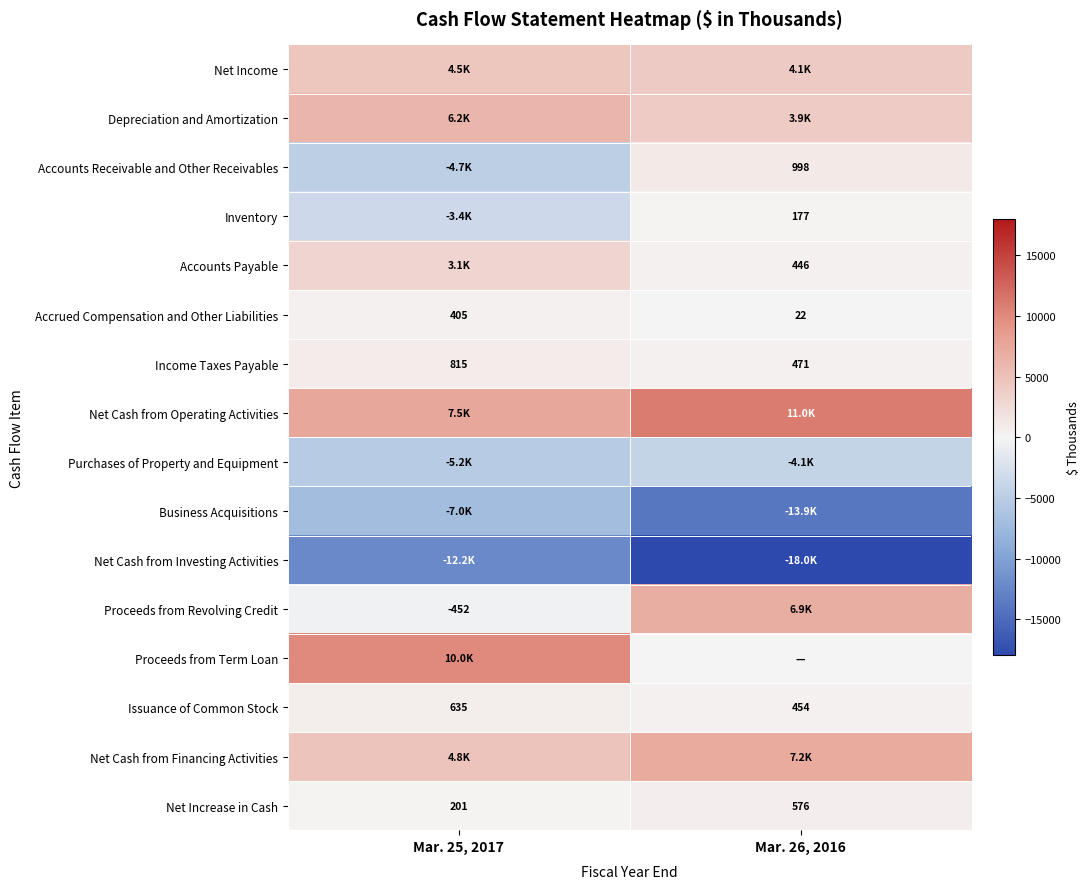

At which label does Accrued Compensation and Other Liabilities reach its minimum?

Mar. 26, 2016